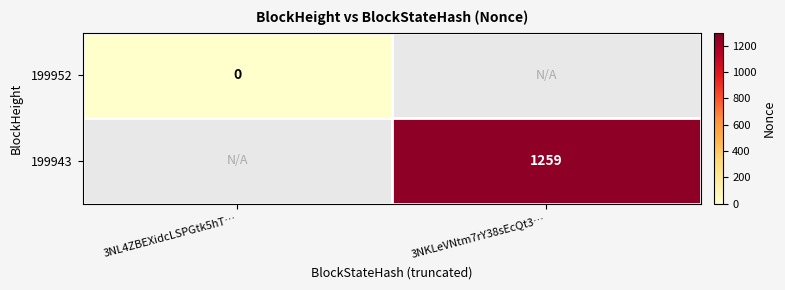

Rank the series at 3NKLeVNtm7rY38sEcQt3… from highest to lowest value.

199952, 199943